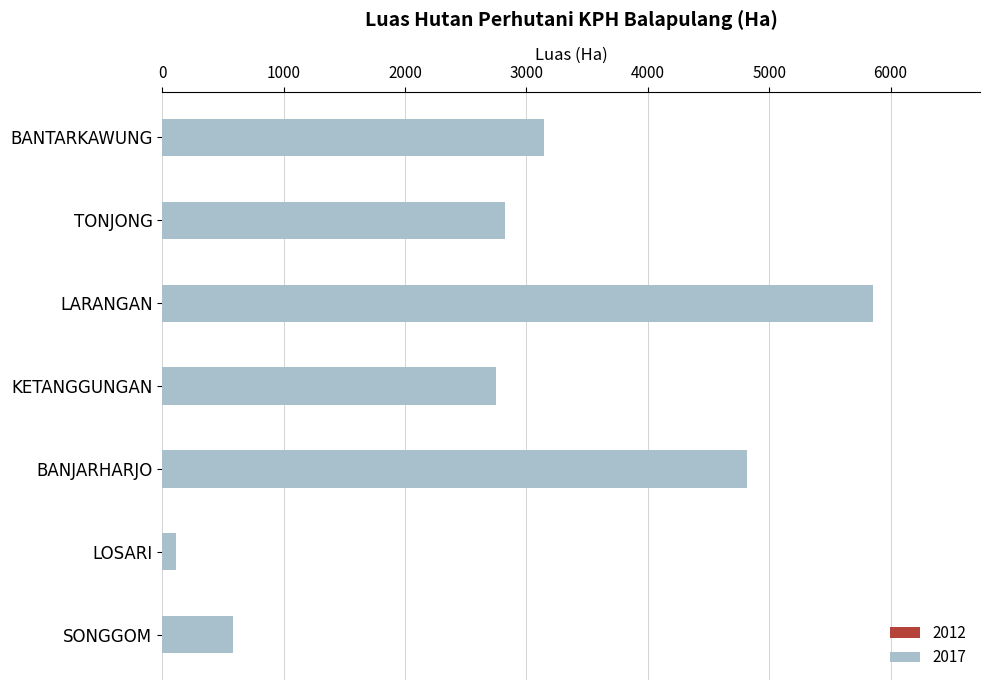

List the labels in order of 2017 value, smallest first.

LOSARI, SONGGOM, KETANGGUNGAN, TONJONG, BANTARKAWUNG, BANJARHARJO, LARANGAN